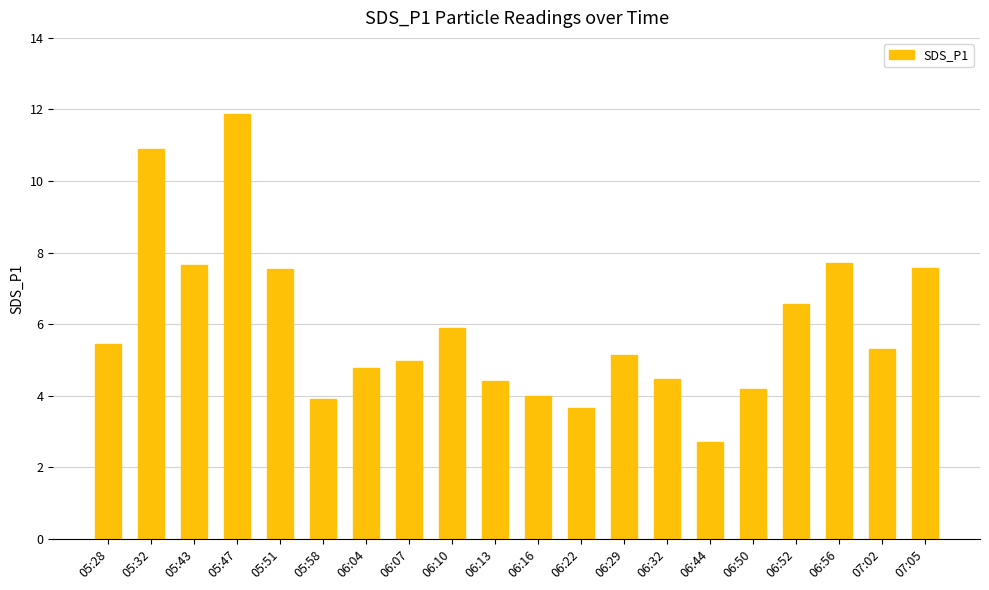

Count the number of categories in the chart.

20